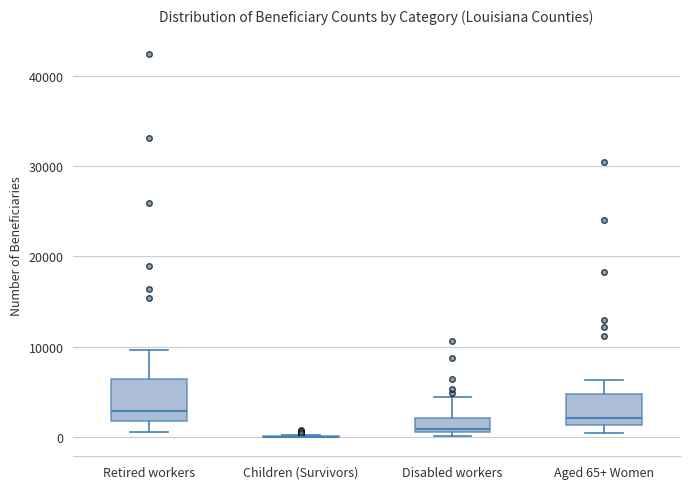

Where does the upper whisker of the box for Aged 65+ Women end on the y-axis? The values are not printed on the chart, so give them approximately, as read against the axis.

6000